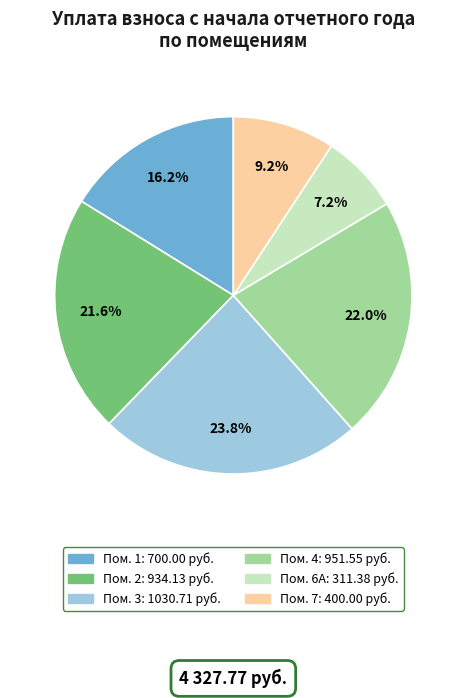

Is there a majority slice in this chart?

No